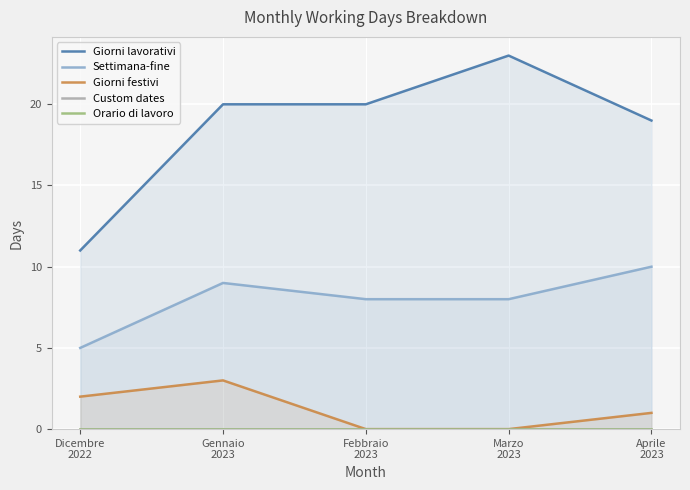

True or false: Custom dates has more than 1 interior local peaks.

False